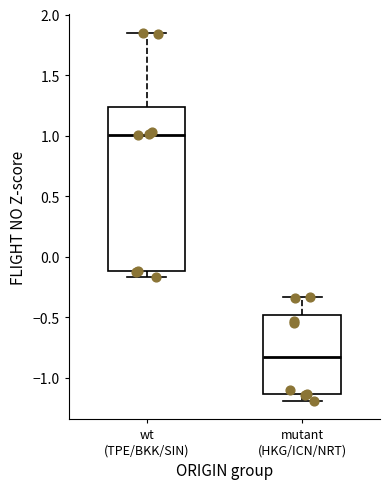

Which box is the tallest, from its lower edge to its upper edge?

wt (TPE/BKK/SIN)